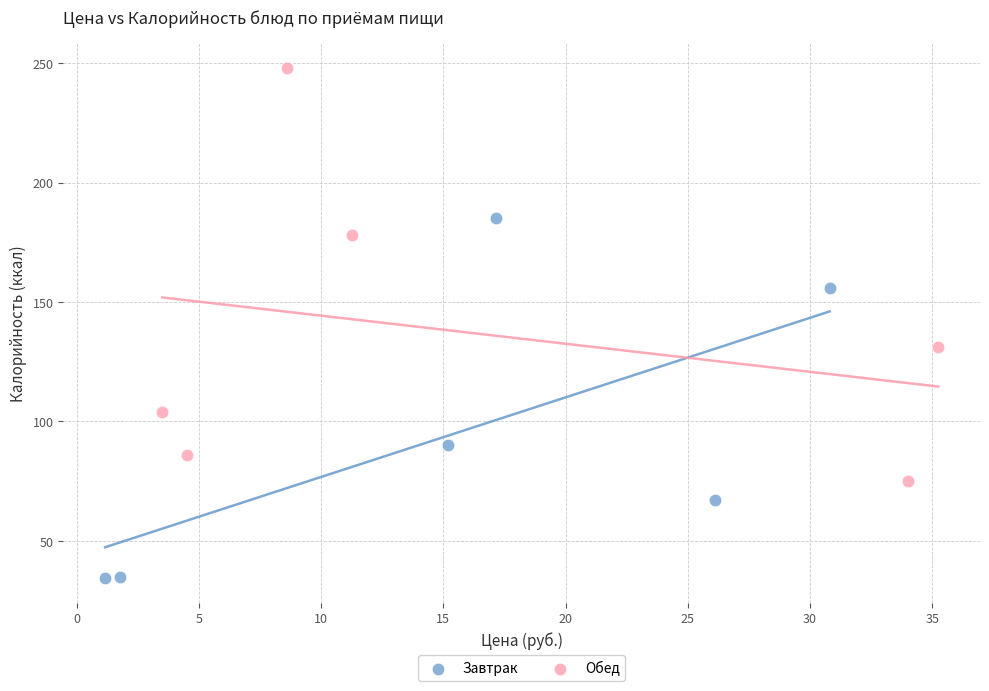

Which series contains the highest Y value?

Обед